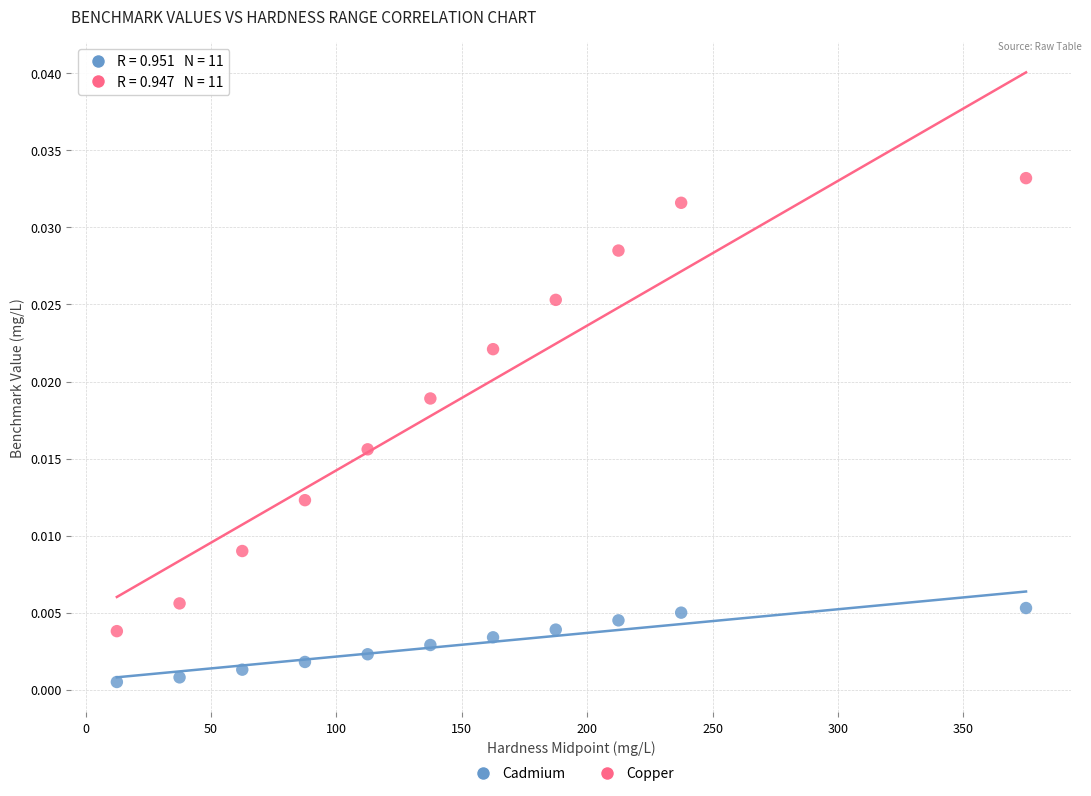

Which series reaches the maximum Y coordinate?

Copper